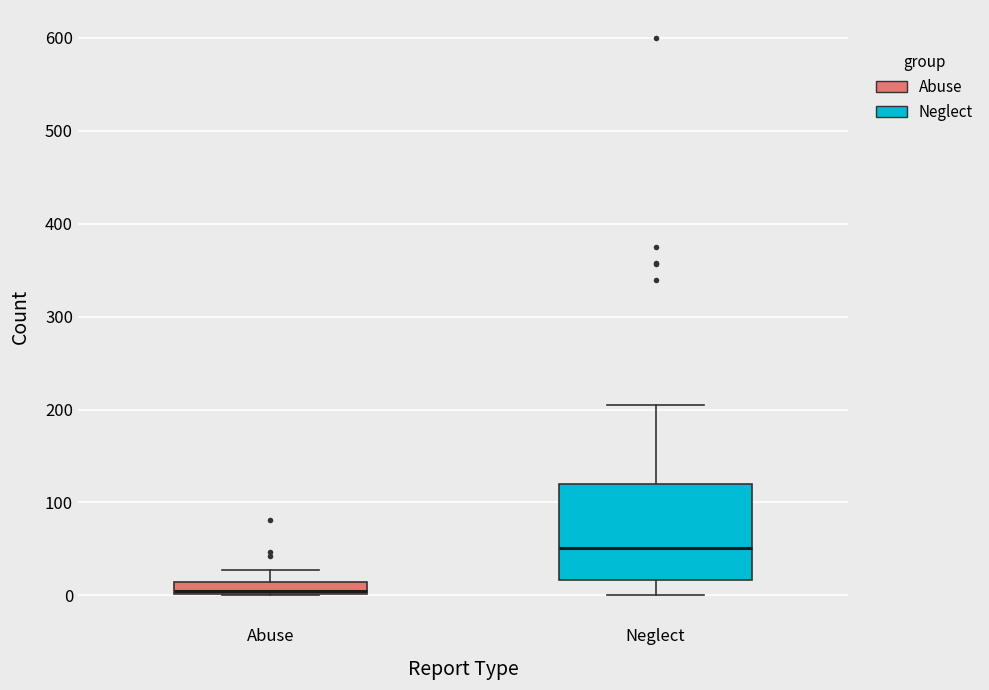

Comparing the boxes themselves (not the whiskers), which one is the tallest?

Neglect